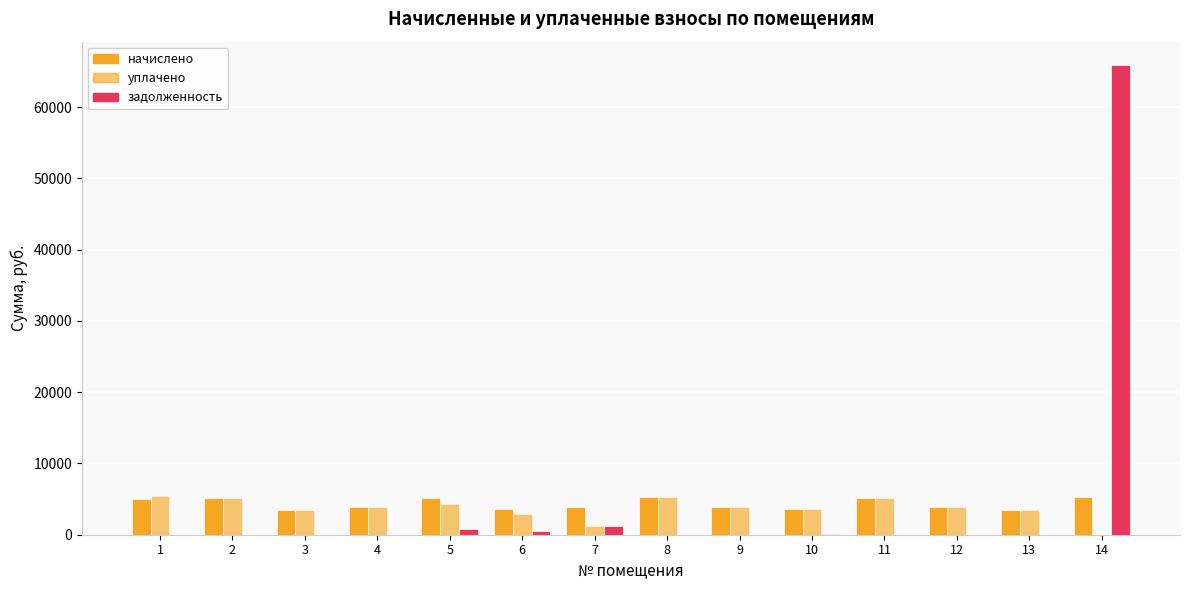

What is the total value across all series at 5?

10364.5